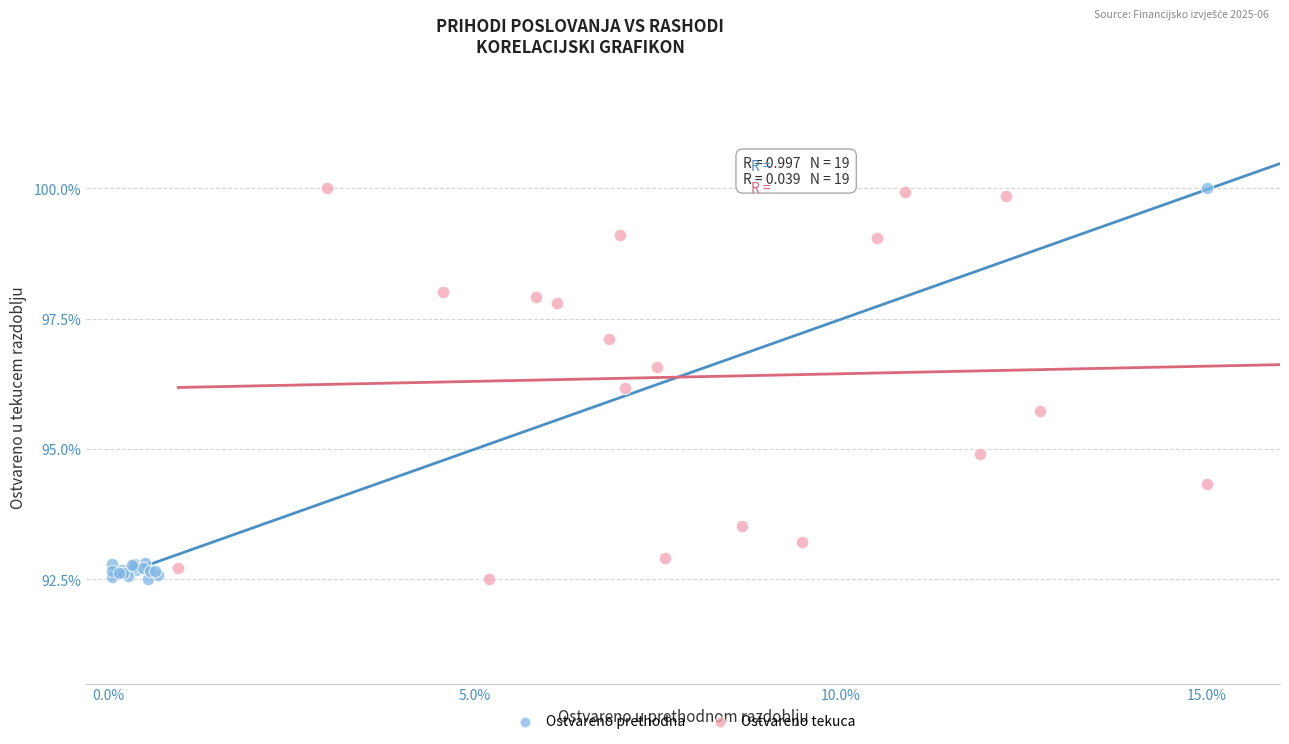

What are all the series names shown in the legend?

Ostvareno prethodna, Ostvareno tekuca